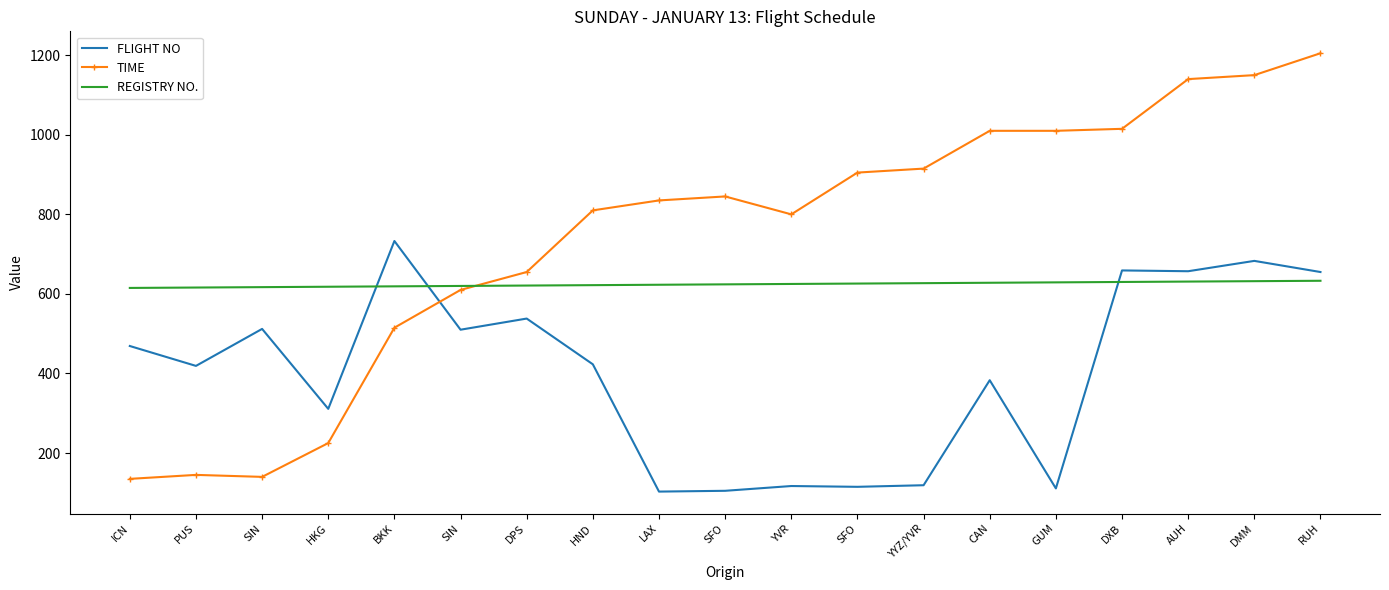

What is the total value across all series at SFO?

1574